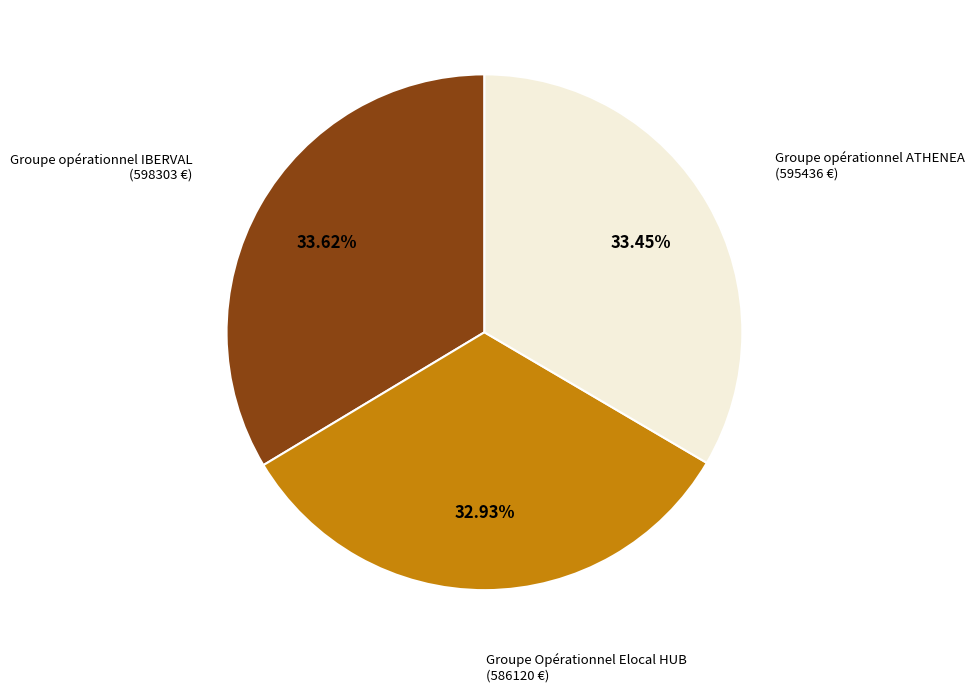

Is there a majority slice in this chart?

No